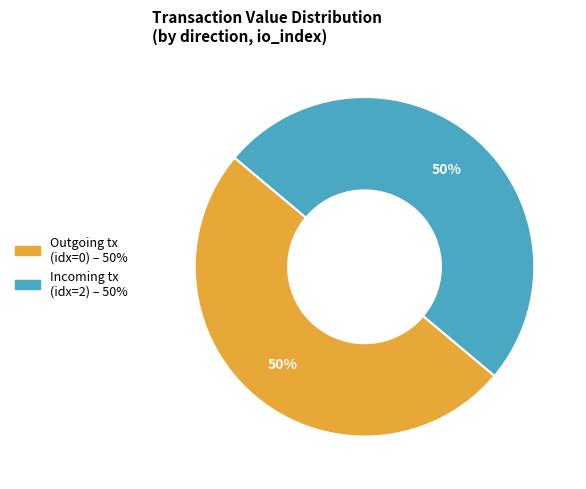

To the nearest percent, what is the average slice percentage?

50%